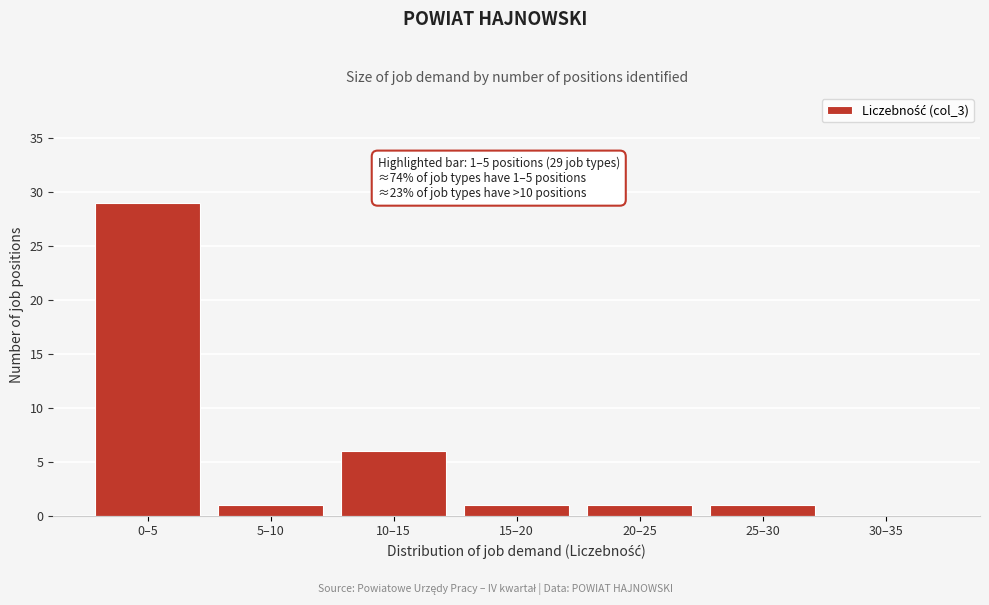

Reading right to left, what are all the values shown in this chart?

30–35=0	25–30=1	20–25=1	15–20=1	10–15=6	5–10=1	0–5=29